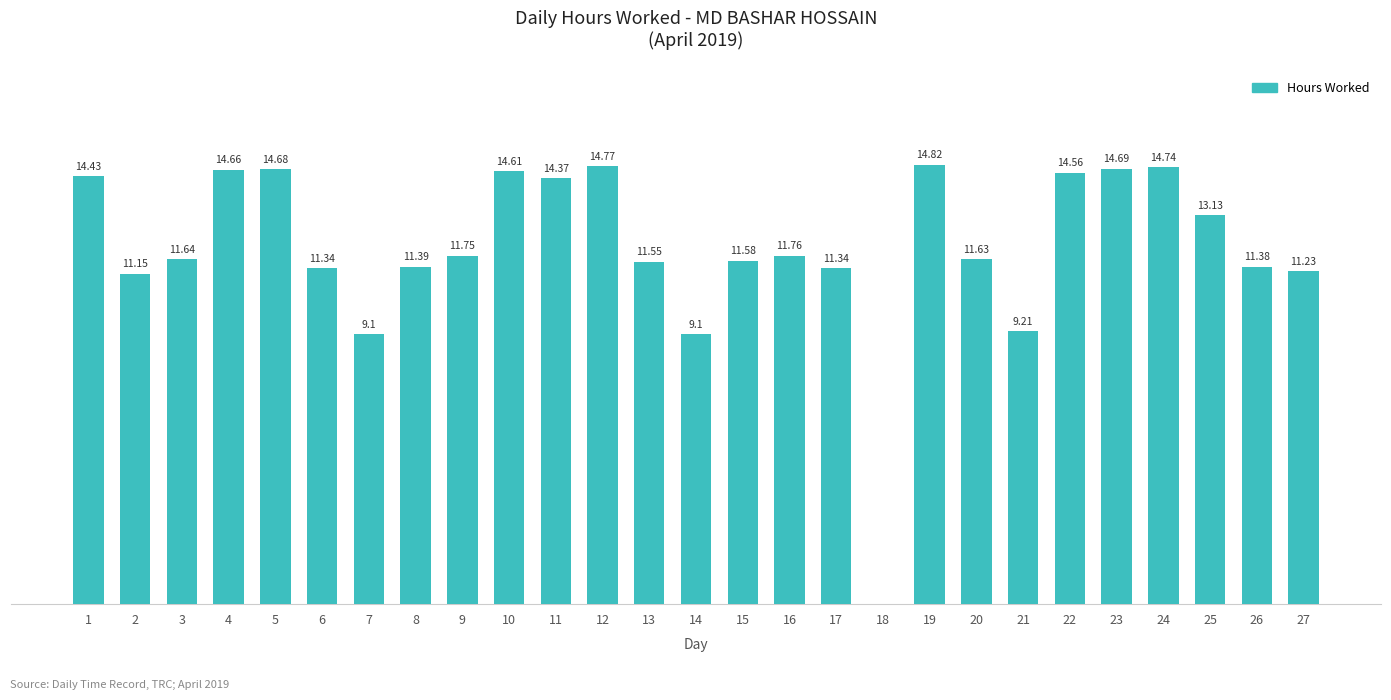

Reading left to right, what are all the values shown in this chart?

14.4	11.2	11.6	14.7	14.7	11.3	9.1	11.4	11.8	14.6	14.4	14.8	11.6	9.1	11.6	11.8	11.3	0.0	14.8	11.6	9.2	14.6	14.7	14.7	13.1	11.4	11.2